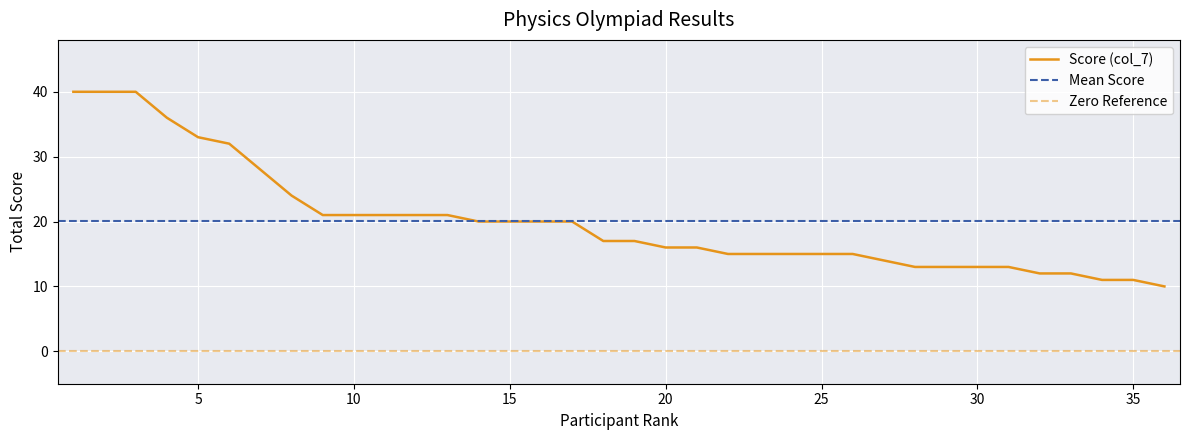

List the labels in order of value, largest first.

1, 2, 3, 4, 5, 6, 7, 8, 9, 10, 11, 12, 13, 14, 15, 16, 17, 18, 19, 20, 21, 22, 23, 24, 25, 26, 27, 28, 29, 30, 31, 32, 33, 34, 35, 36